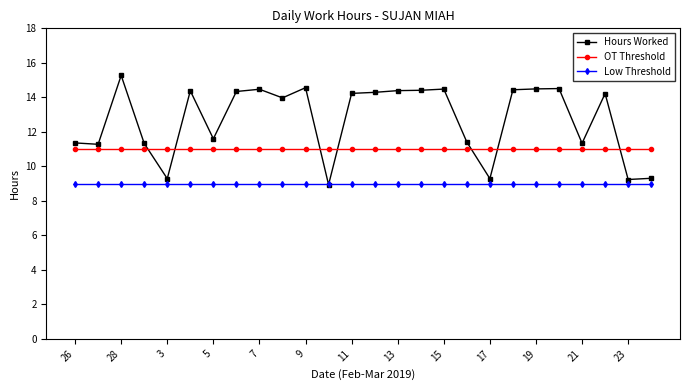

What is the value of the Low Threshold point at the 25th from the left?

9.0